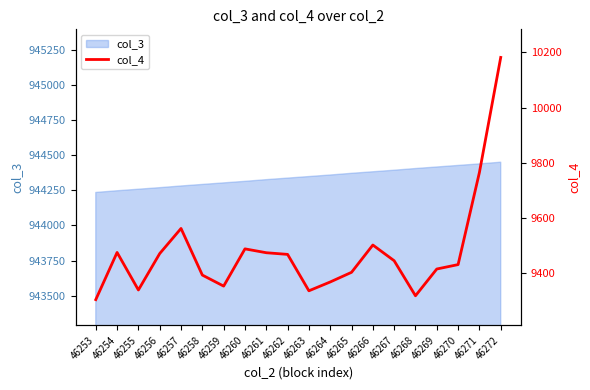

Reading right to left, extract all data points from this chart.

46272=10182	46271=9765	46270=9431	46269=9415	46268=9318	46267=9445	46266=9502	46265=9403	46264=9368	46263=9336	46262=9468	46261=9474	46260=9488	46259=9353	46258=9393	46257=9562	46256=9471	46255=9339	46254=9475	46253=9304